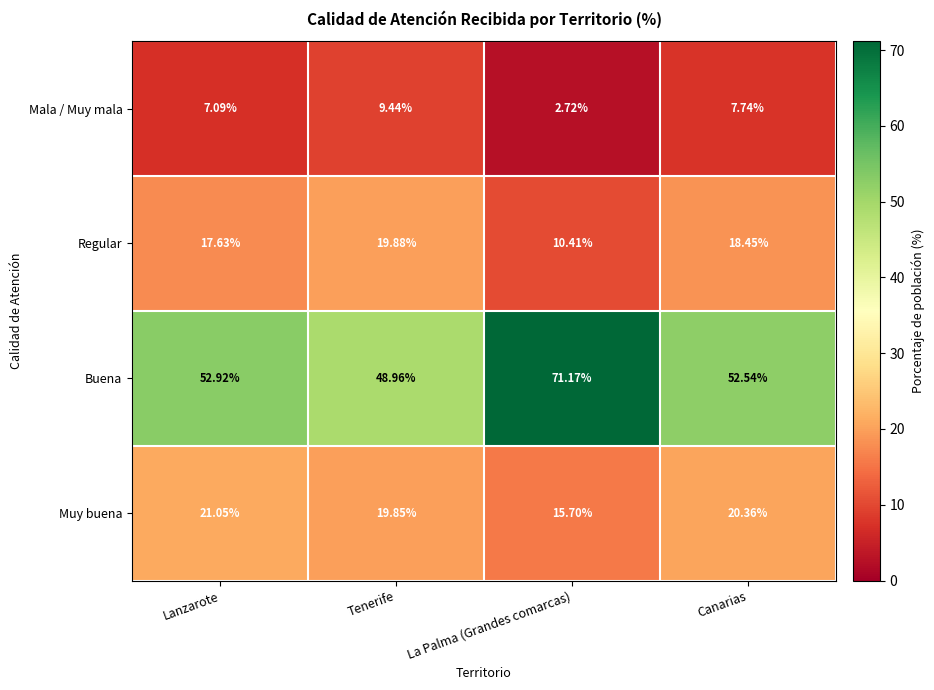

At Tenerife, list the series in order from smallest to largest.

Mala / Muy mala, Muy buena, Regular, Buena